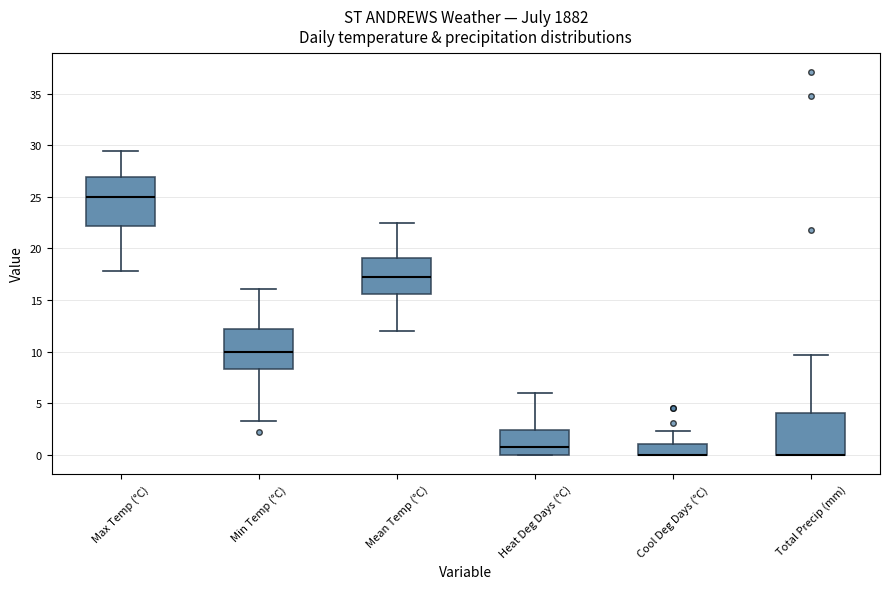

Reading left to right, transcribe this box plot: for each box, give where its median line is, the range the box spans, and where its two whiskers end, as read against the y-axis. The values are not printed on the chart, so give them approximately, as read against the axis.

Max Temp (°C): median 25.0, box 22.0 to 27.0, whiskers 18.0 to 29.5
Min Temp (°C): median 10.0, box 8.5 to 12.0, whiskers 3.5 to 16.0
Mean Temp (°C): median 17.0, box 15.5 to 19.0, whiskers 12.0 to 22.5
Heat Deg Days (°C): median 1.0, box 0.0 to 2.5, whiskers 0.0 to 6.0
Cool Deg Days (°C): median 0.0 (drawn on the box's lower edge), box 0.0 to 1.0, whiskers 0.0 to 2.5
Total Precip (mm): median 0.0 (drawn on the box's lower edge), box 0.0 to 4.0, whiskers 0.0 to 9.5